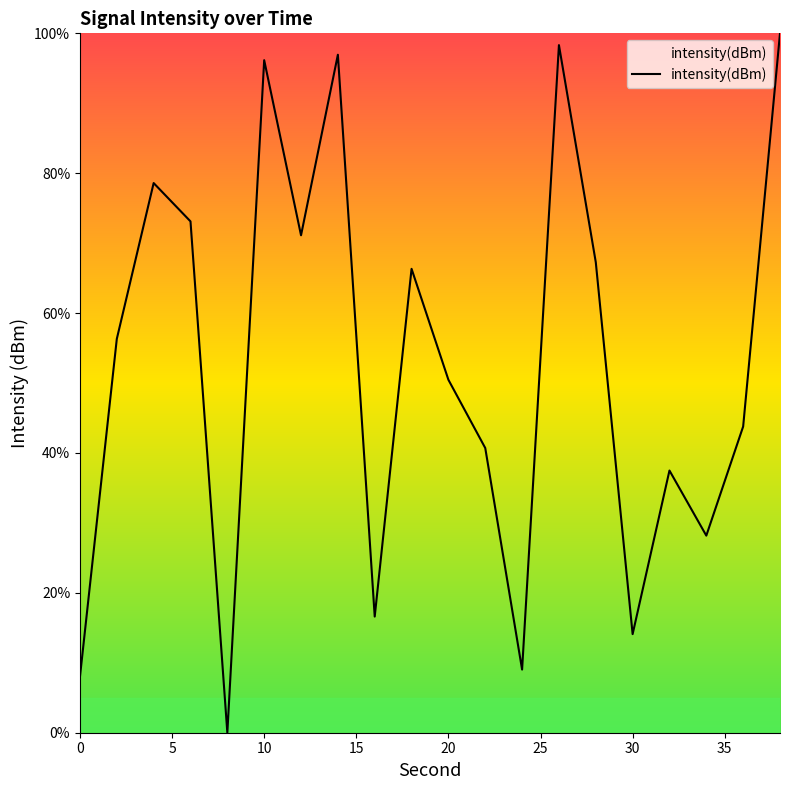

What is the greatest value displayed?

100.0